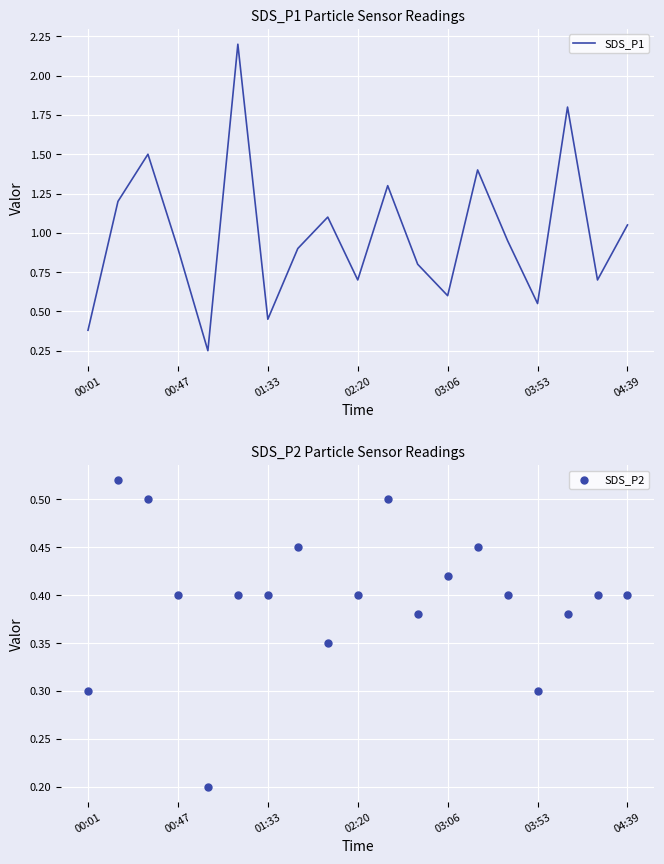

Which series contains the lowest Y value?

SDS_P2